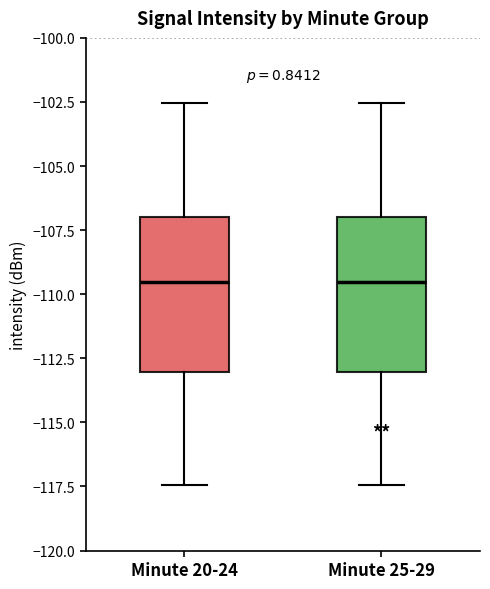

Where does the lower whisker of the box for Minute 20-24 end on the y-axis? The values are not printed on the chart, so give them approximately, as read against the axis.

-117.5